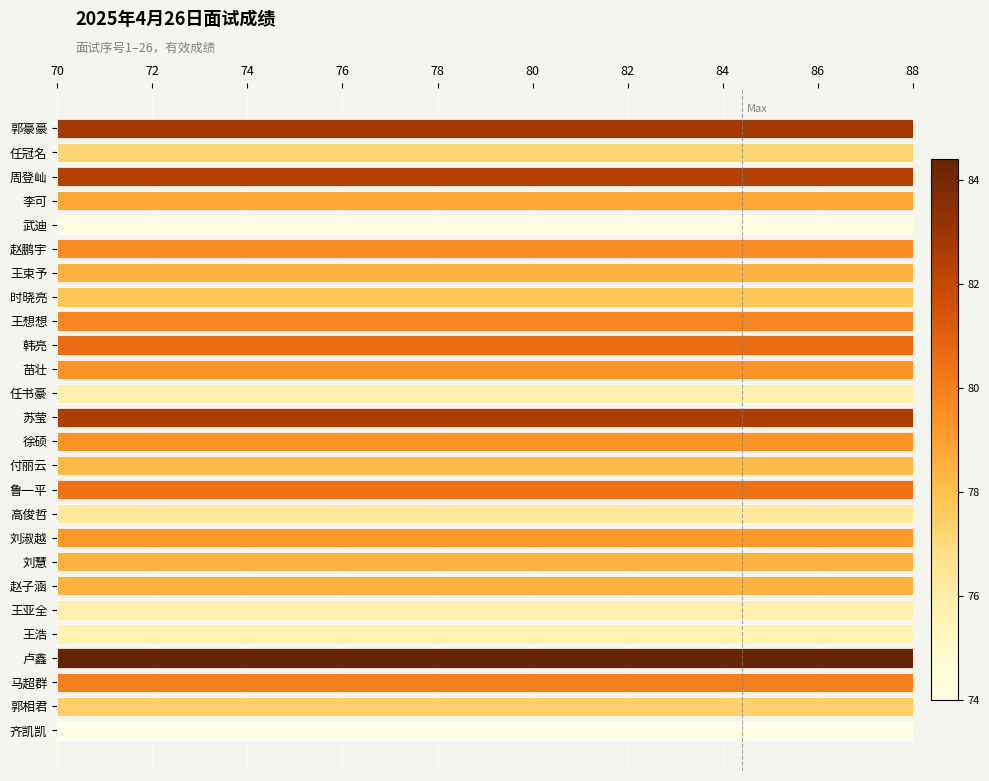

Are the bars grouped side by side (vs. stacked)?

No